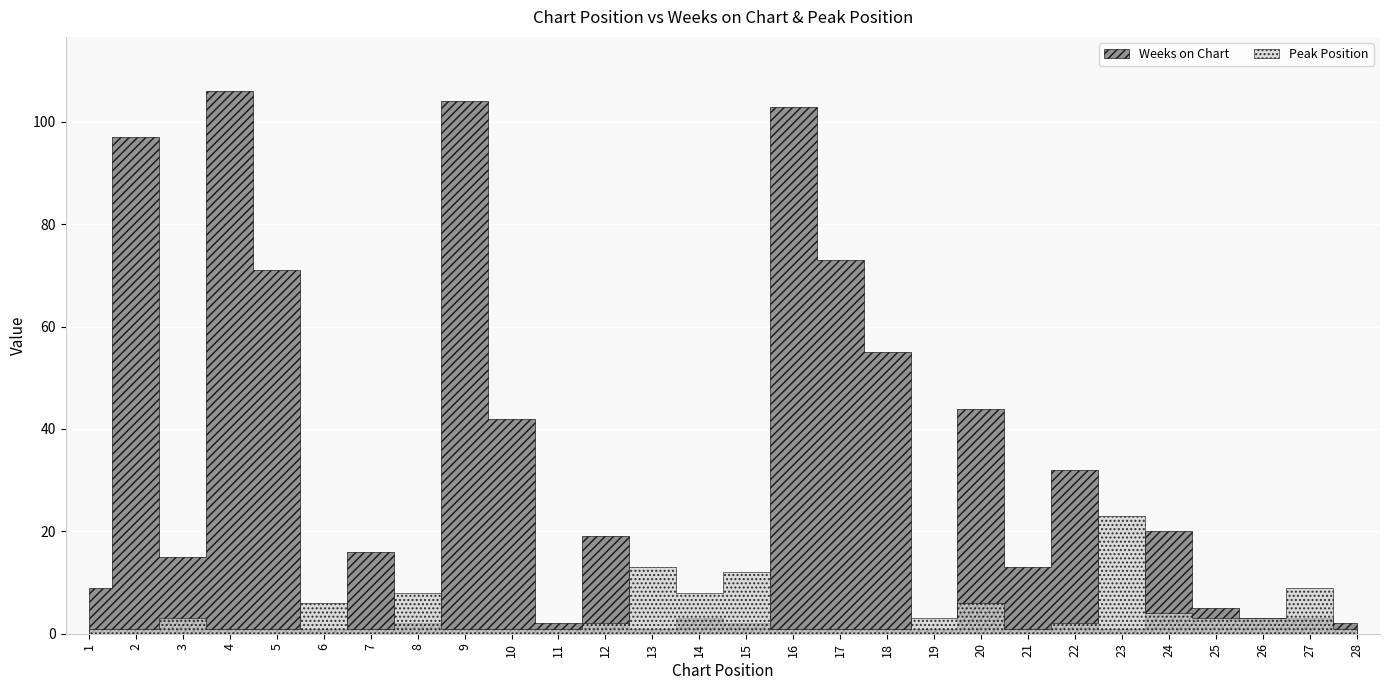

Which series has the largest range (max minus min)?

Weeks on Chart